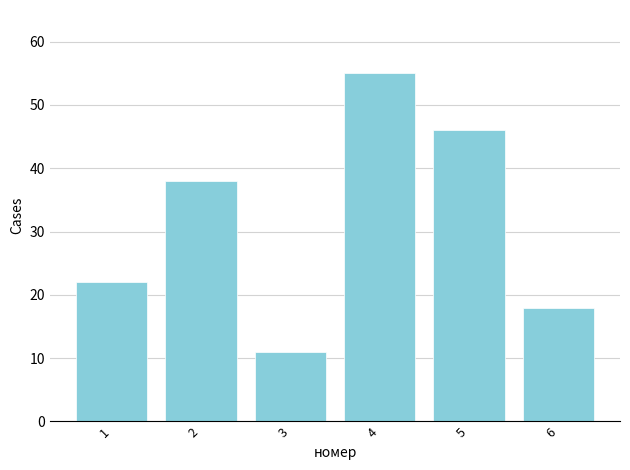

At which category does the chart reach its minimum across all series?

3